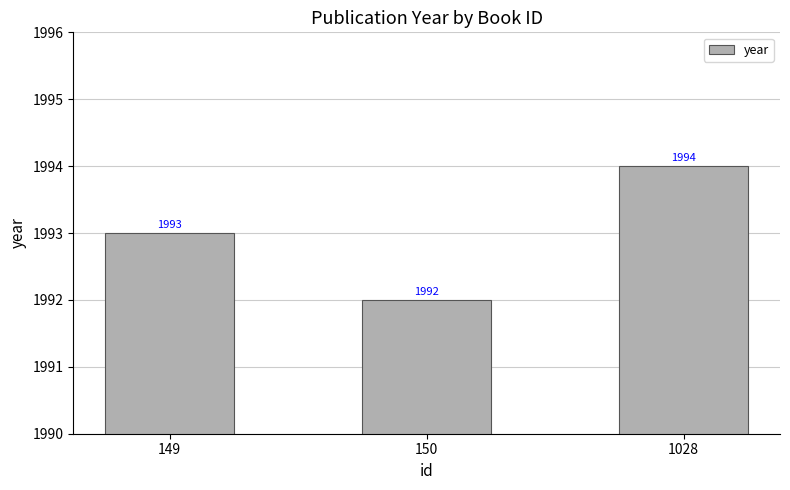

Are the bars grouped side by side (vs. stacked)?

No